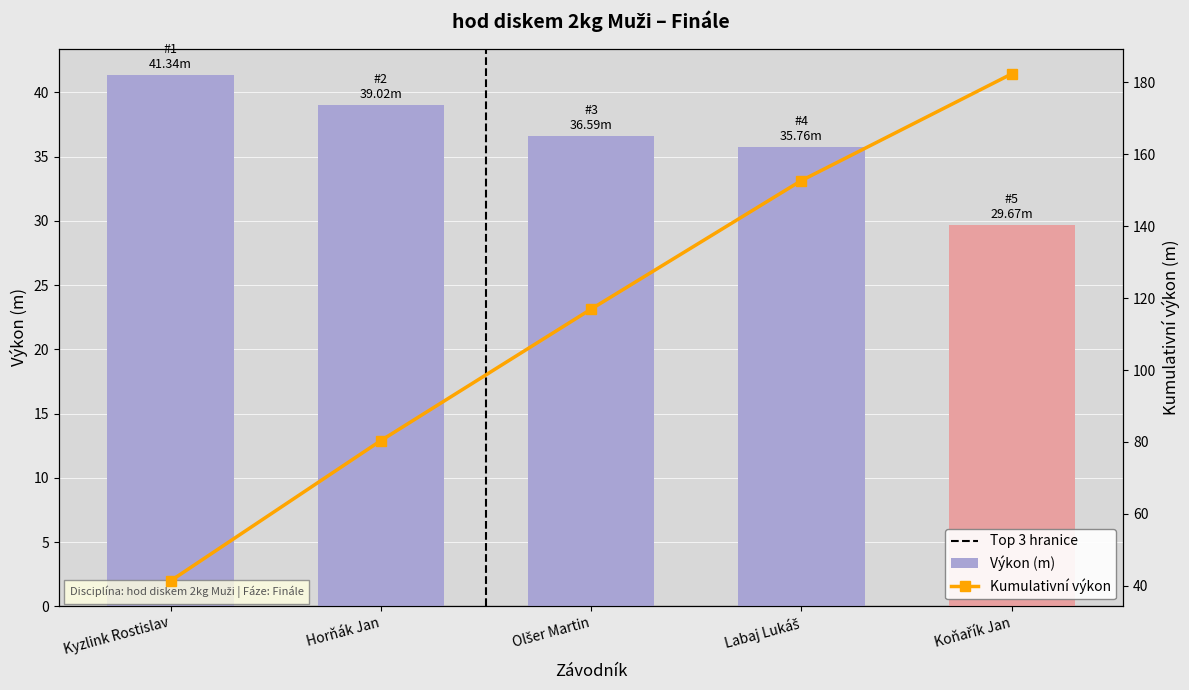

What is the minimum value shown in the chart?

29.7